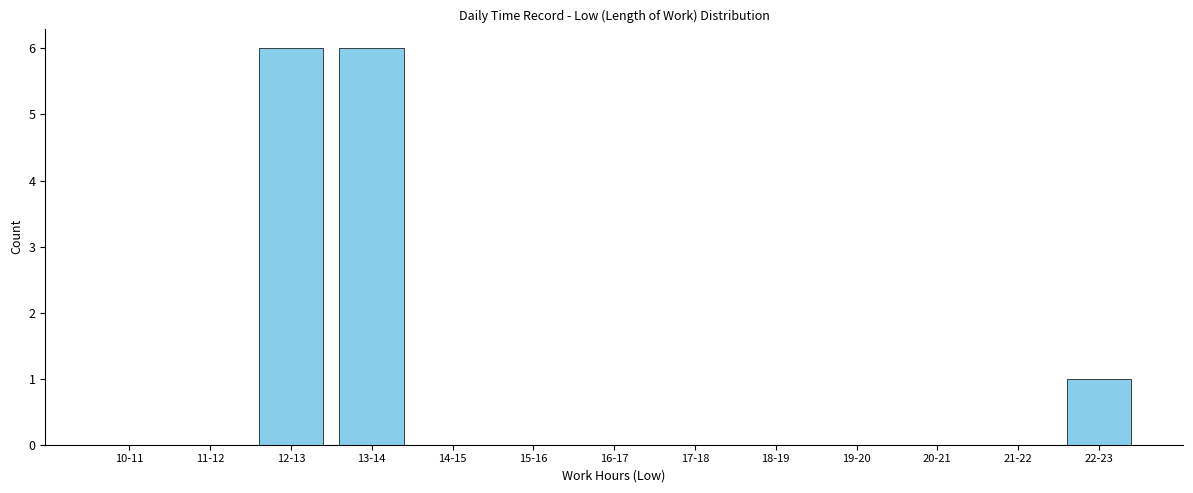

Reading right to left, extract all data points from this chart.

22-23=1	21-22=0	20-21=0	19-20=0	18-19=0	17-18=0	16-17=0	15-16=0	14-15=0	13-14=6	12-13=6	11-12=0	10-11=0